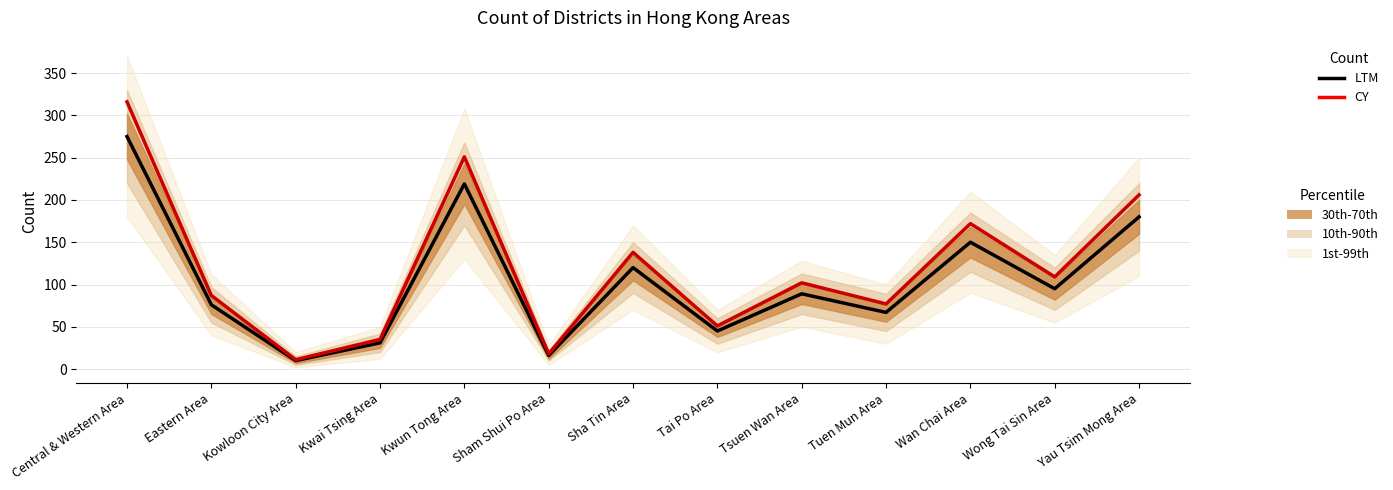

True or false: CY and LTM intersect in this chart.

False